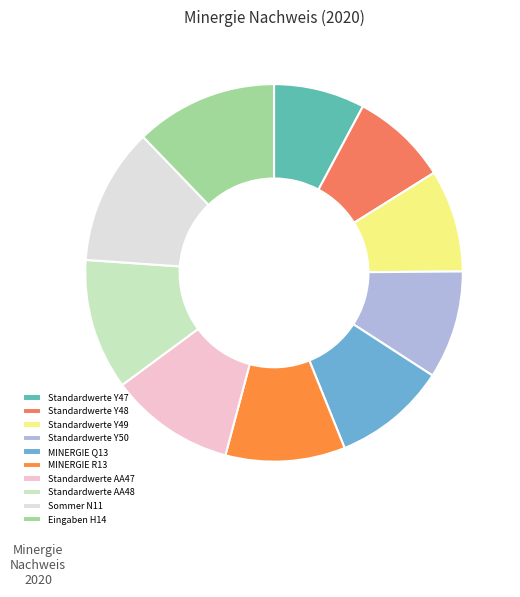

What is the ratio of the value at Sommer N11 to the value at Eingaben H14?

1.0